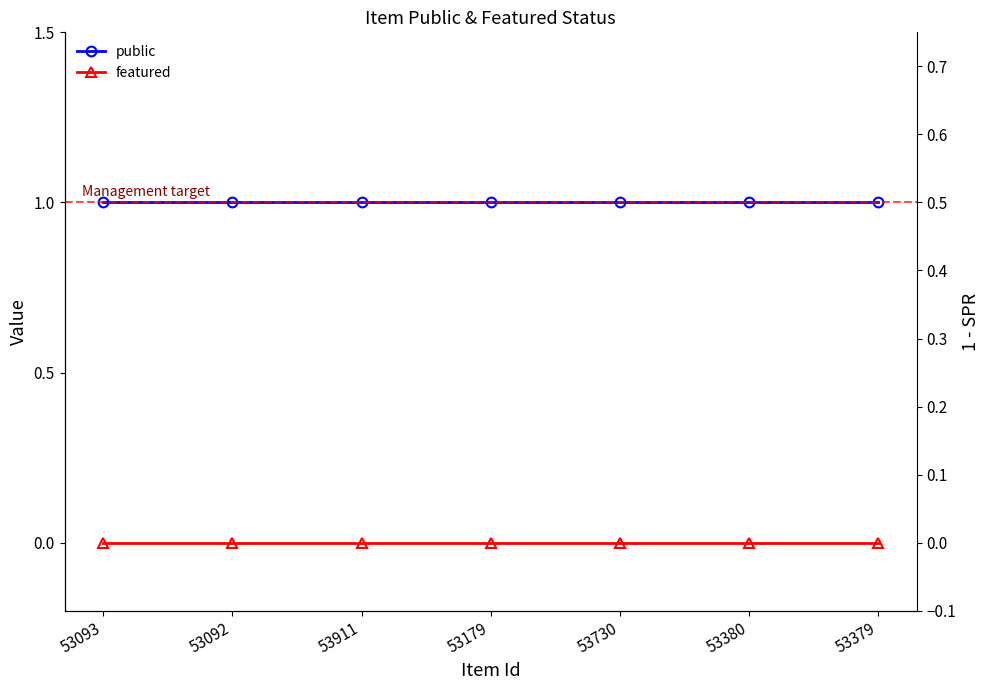

What are all the series names shown in the legend?

public, featured